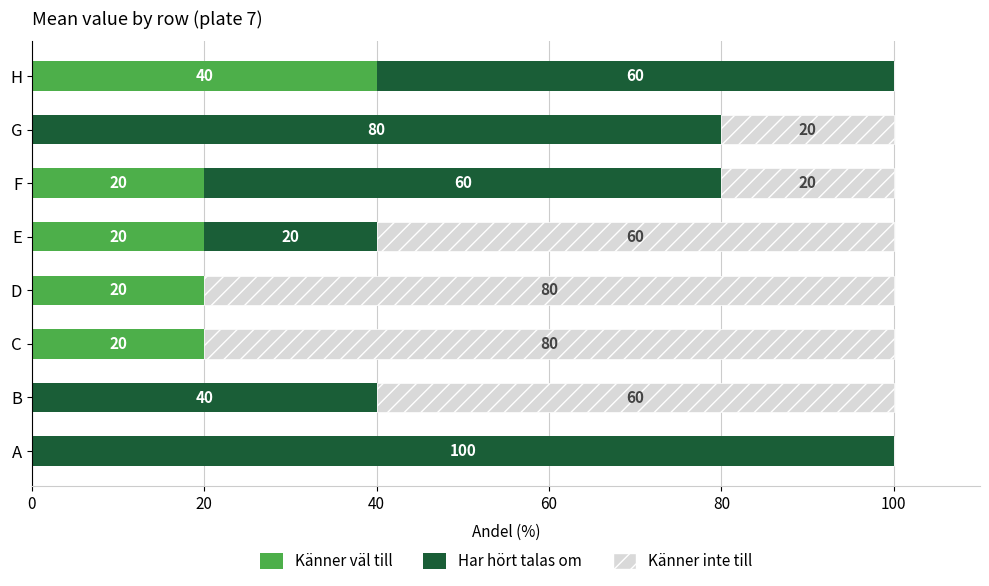

What value does the Känner väl till series have at E?

20